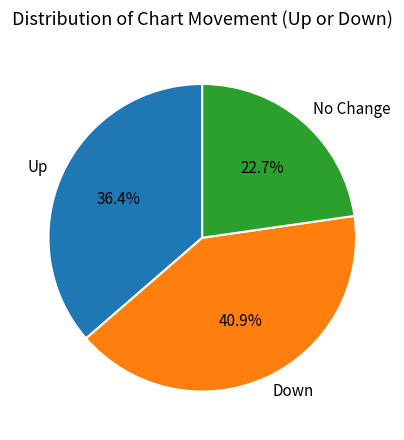

How many slices are in this pie chart?

3